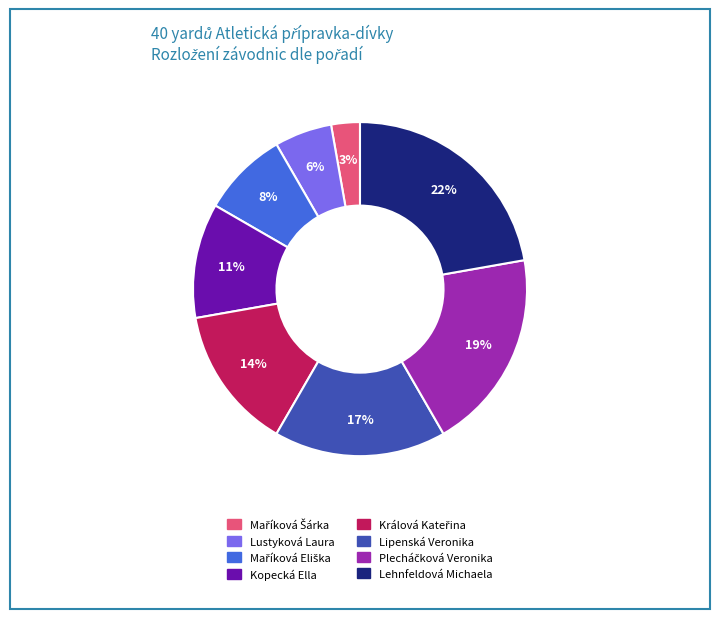

Combined, do Lustyková Laura and Kopecká Ella account for over 50%?

No